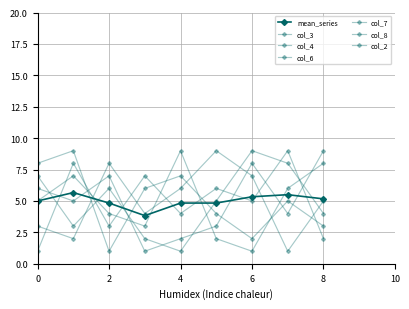

How many categories are shown in the chart?

9